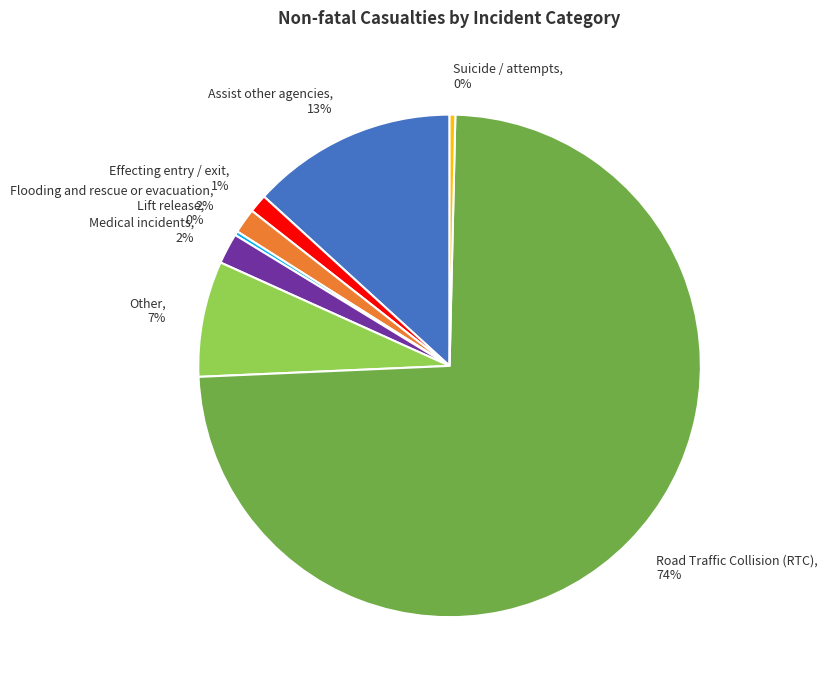

Do Medical incidents, 2% and Road Traffic Collision (RTC), 74% together represent more than half of the pie?

Yes